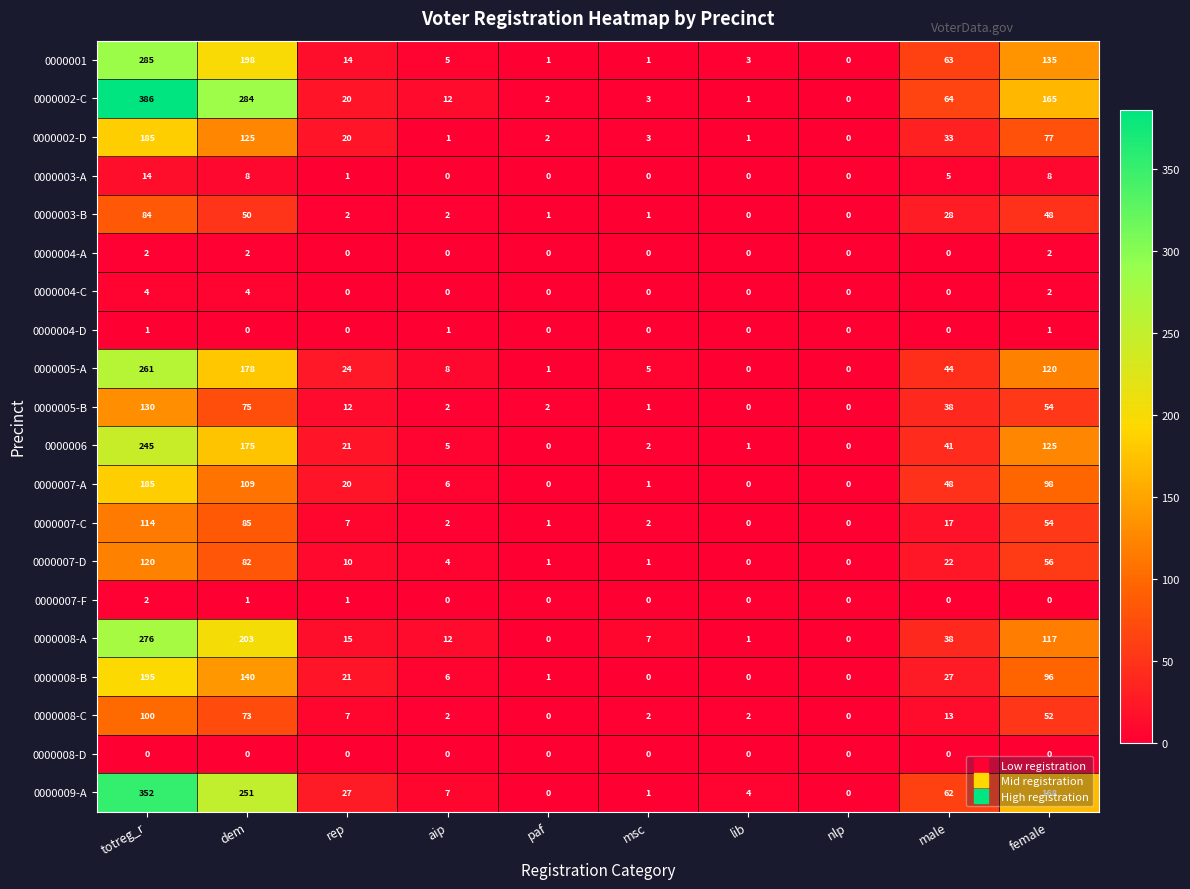

Rank the categories by 0000002-C value from lowest to highest.

nlp, lib, paf, msc, aip, rep, male, female, dem, totreg_r